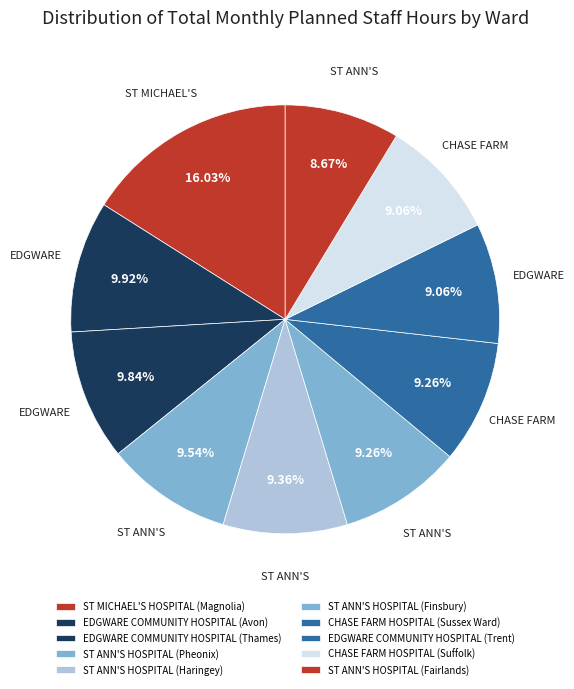

Count the number of slices in the pie.

10